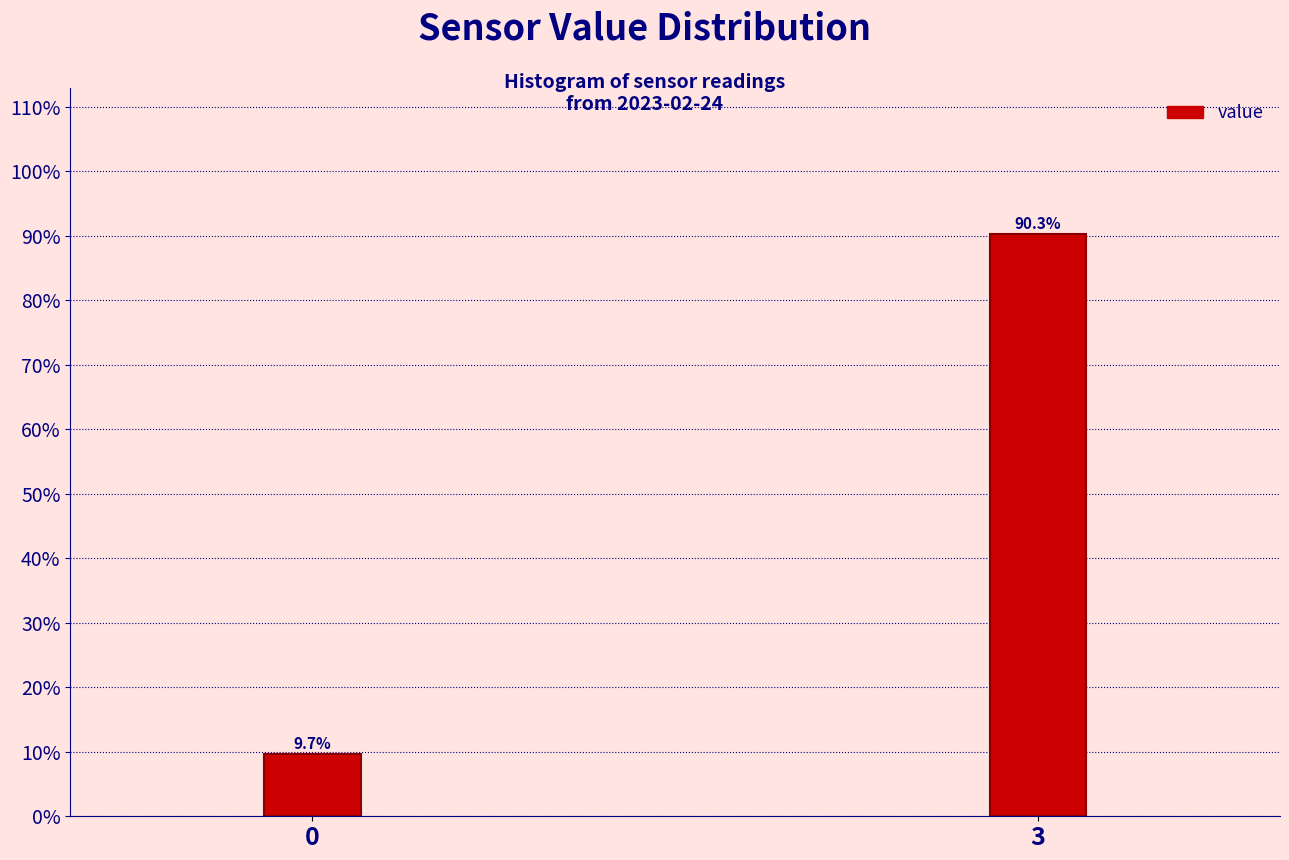

Does the chart contain any negative values?

No